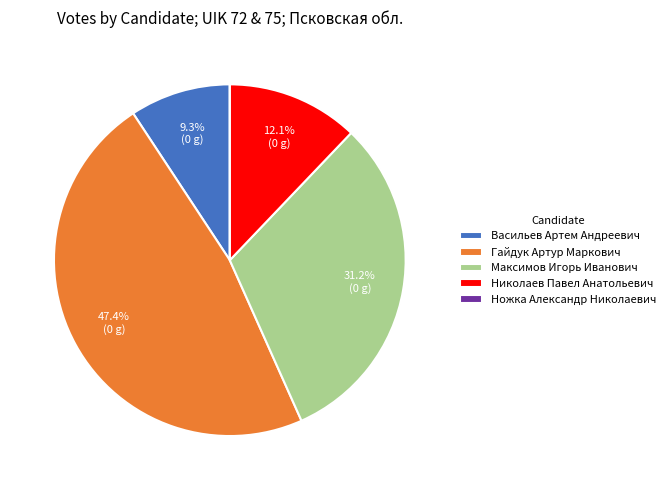

Is Николаев Павел Анатольевич the majority of the pie?

No